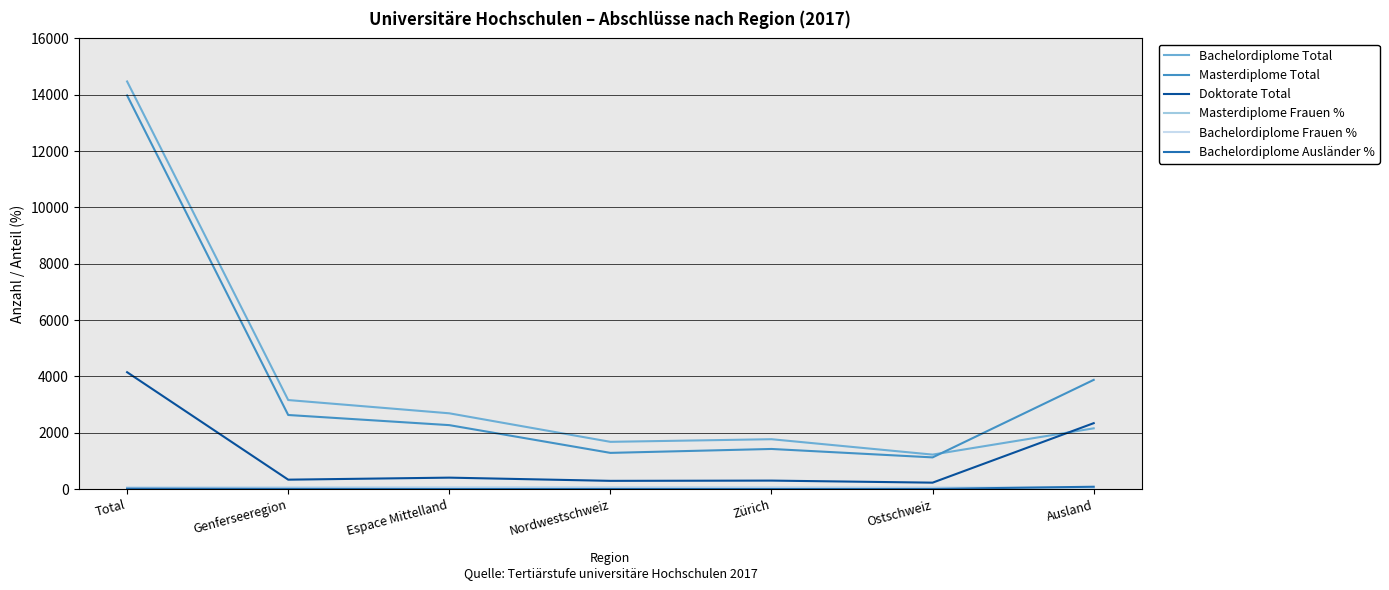

The Bachelordiplome Total series shows 3700.0 at Ausland. True or false?

False